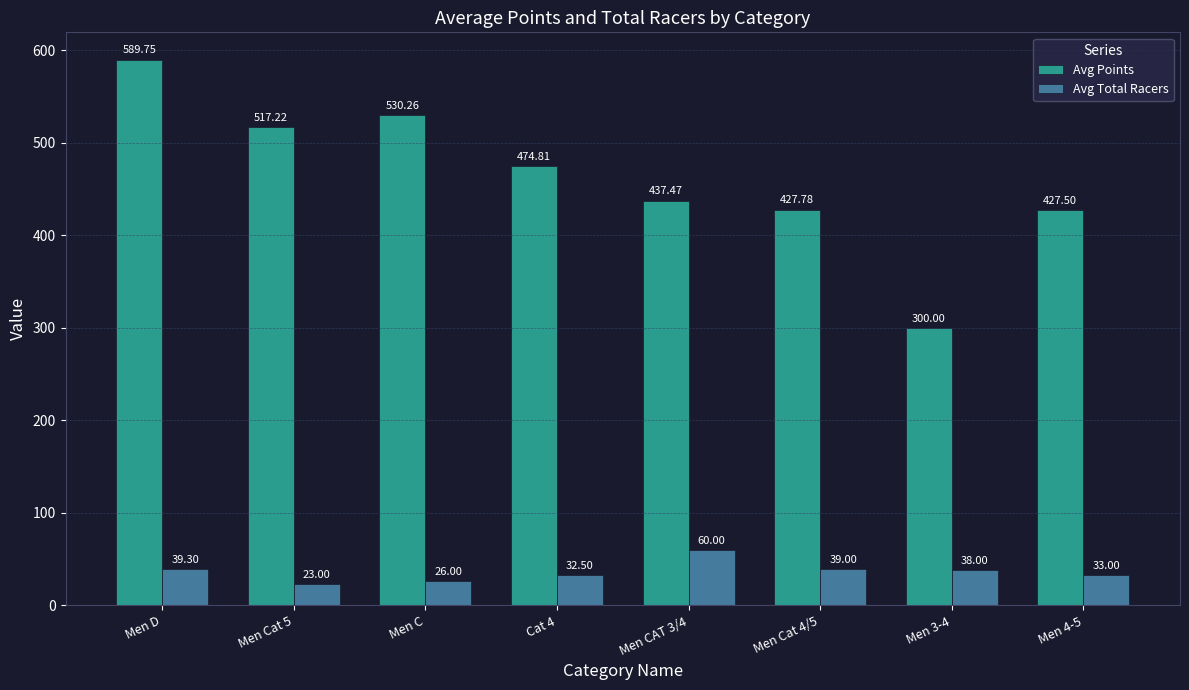

Which series changed the most between Men Cat 5 and Men 4-5?

Avg Points